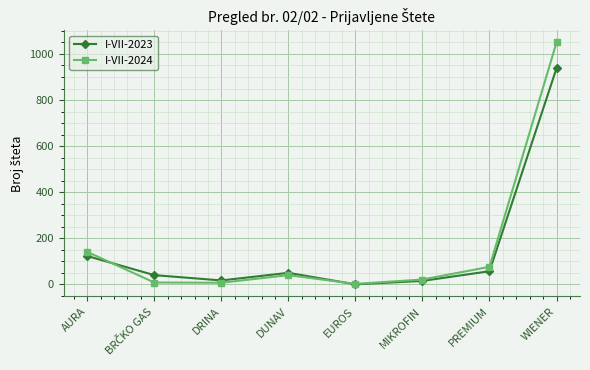

Is this an area chart (filled region under the line)?

No